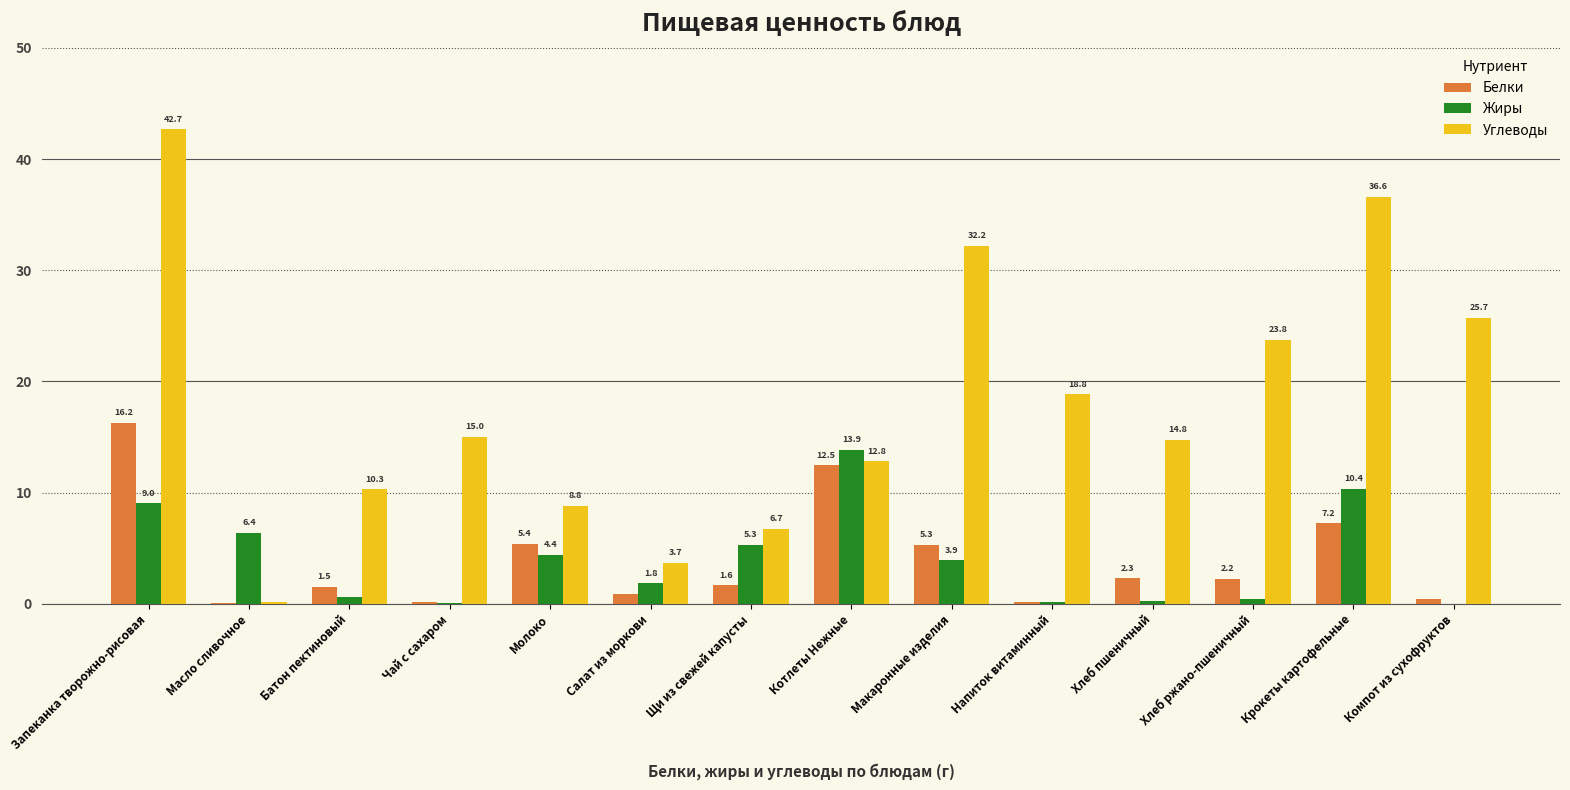

What is the total value across all series at Макаронные изделия?

41.4